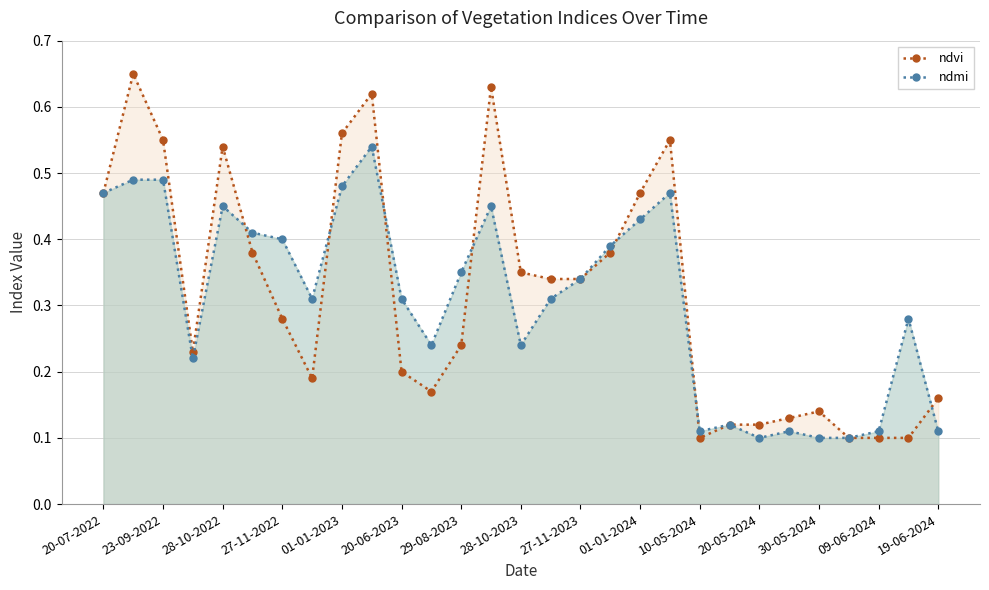

After their last crossing, which series has the higher values: ndmi or ndvi?

ndvi